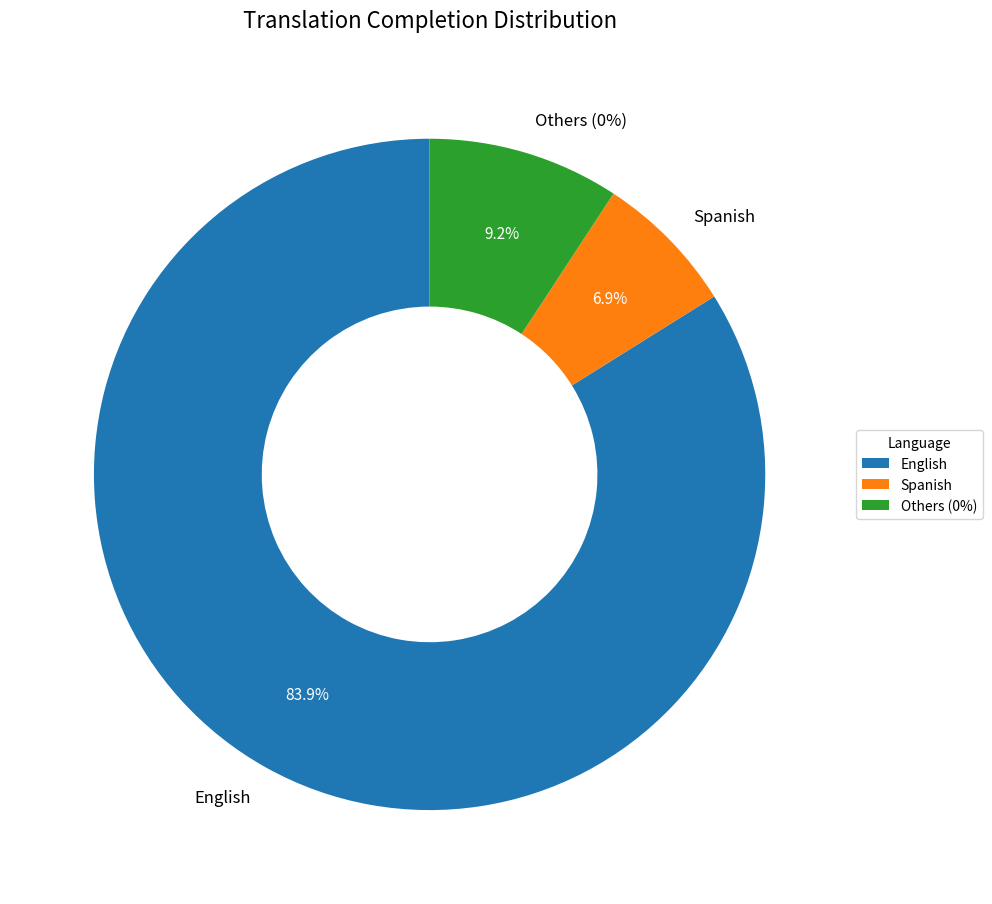

Does any single category account for the majority?

Yes